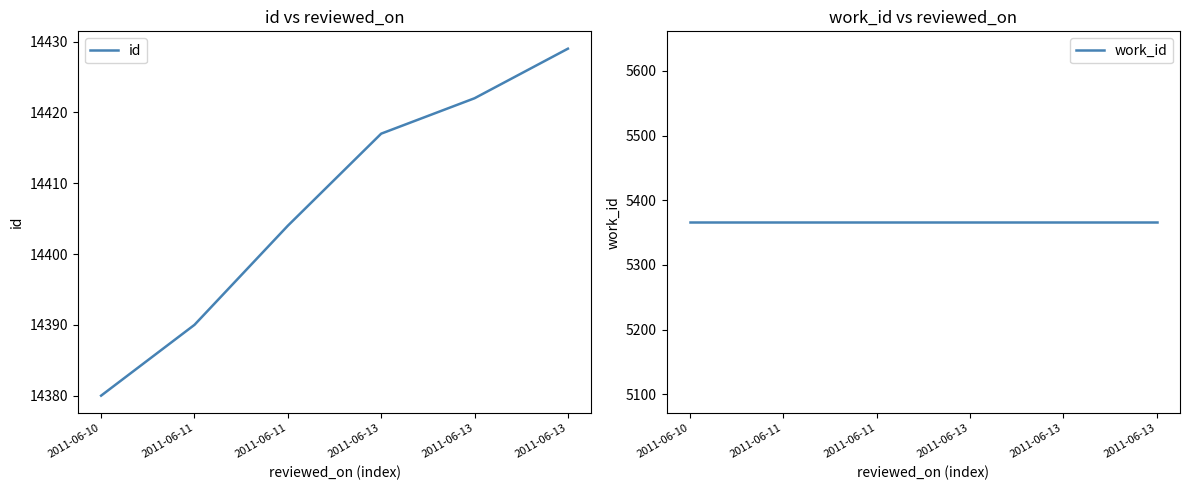

What is the difference between the highest and lowest values at 2011-06-13?

9051